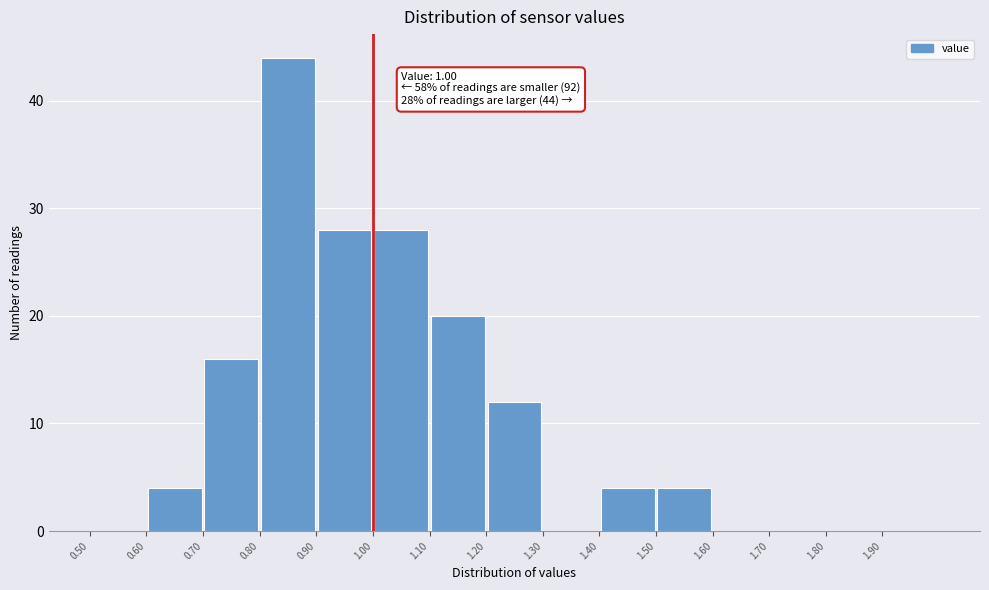

Which range on the x-axis has the tallest bar?

0.8 to 0.9